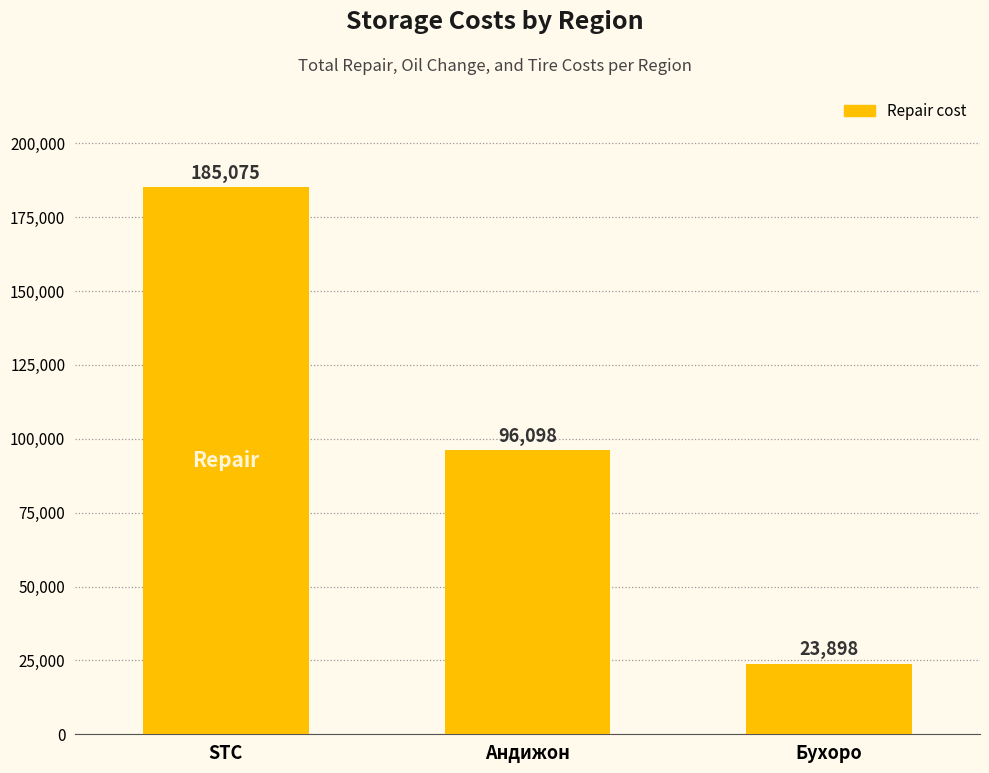

The chart shows a value of 96097.9 at Андижон. True or false?

True